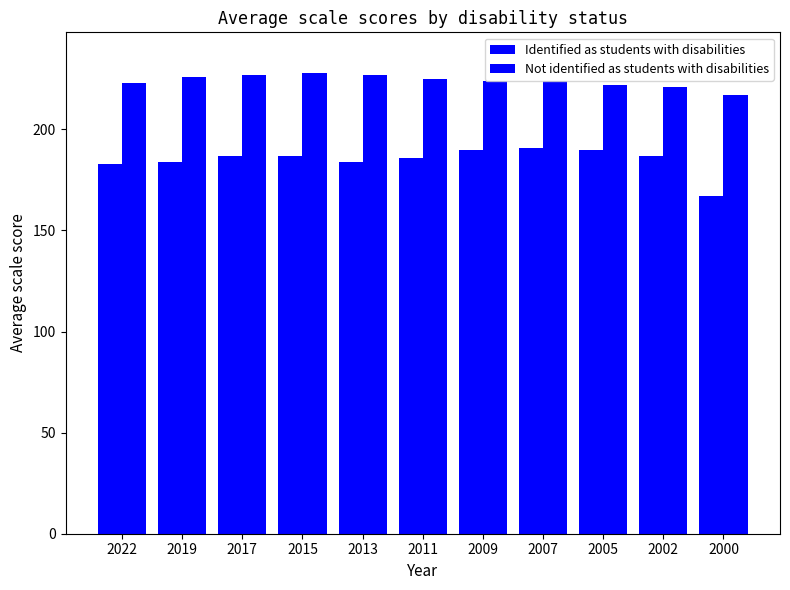

At which label does Not identified as students with disabilities first exceed 224?

2019